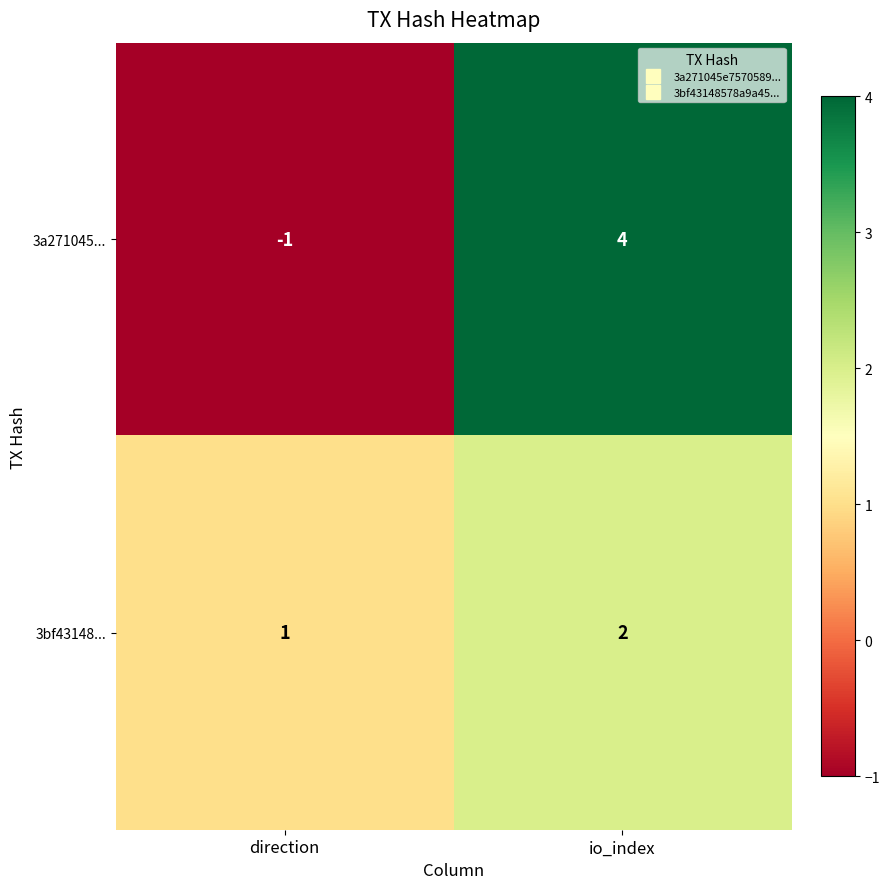

What is the difference between the maximum and minimum values in the 3a271045... series?

5